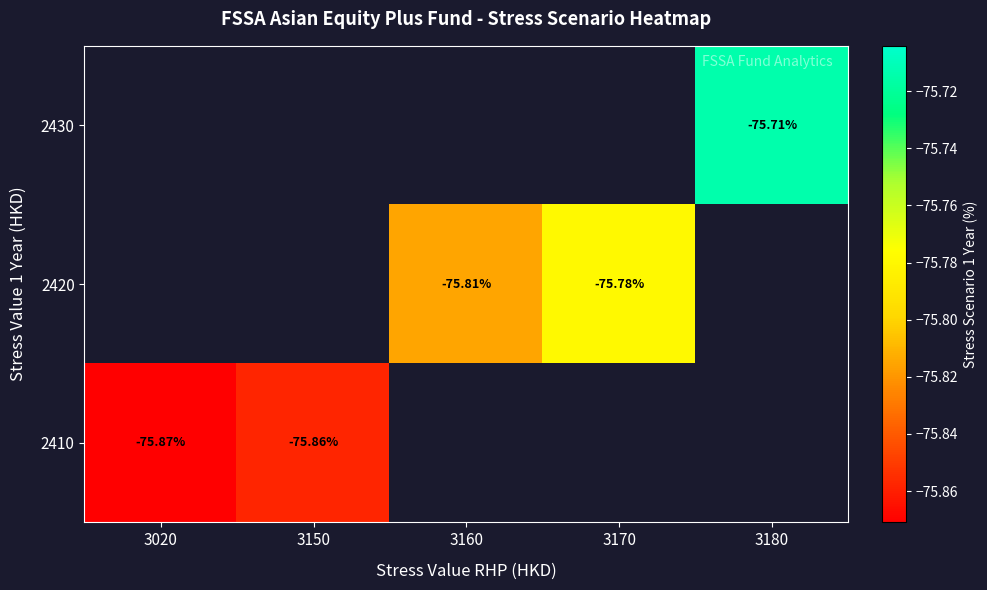

Which category has the lowest value across all series?

3020